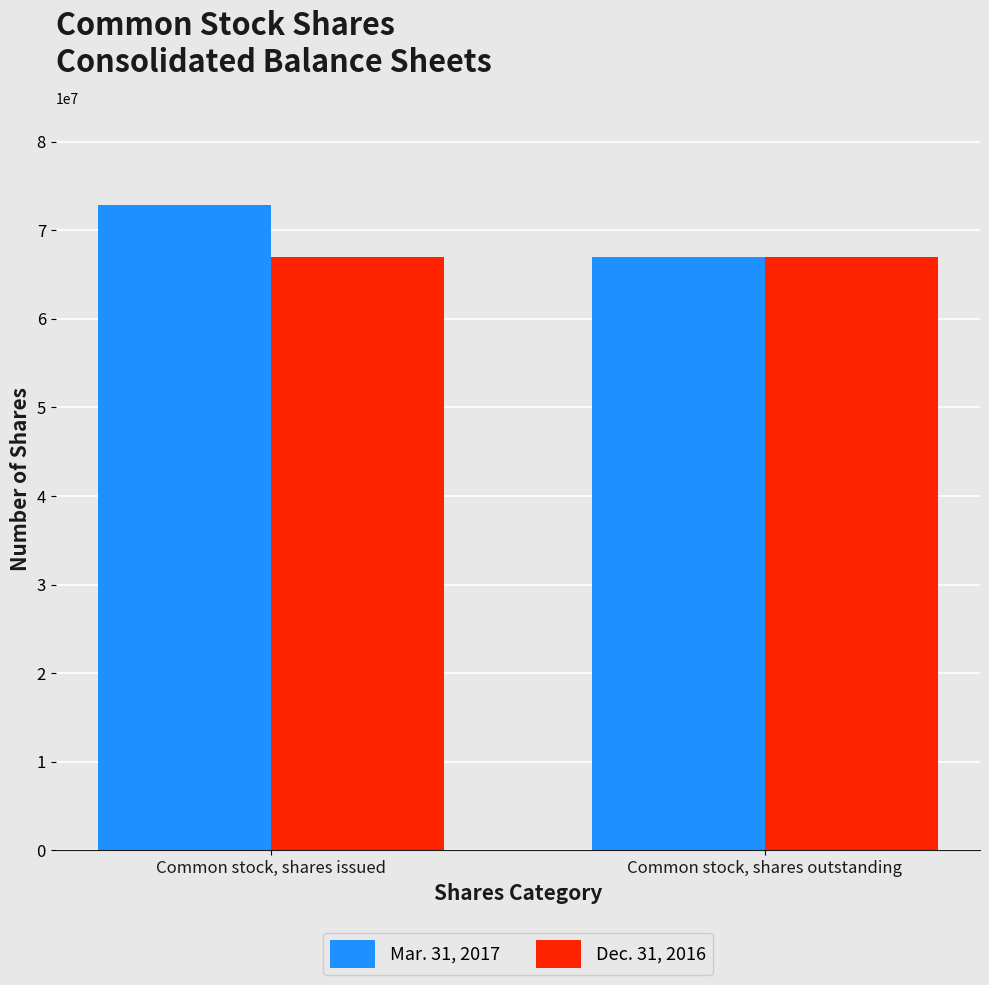

Which category has the highest value across all series?

Common stock, shares issued